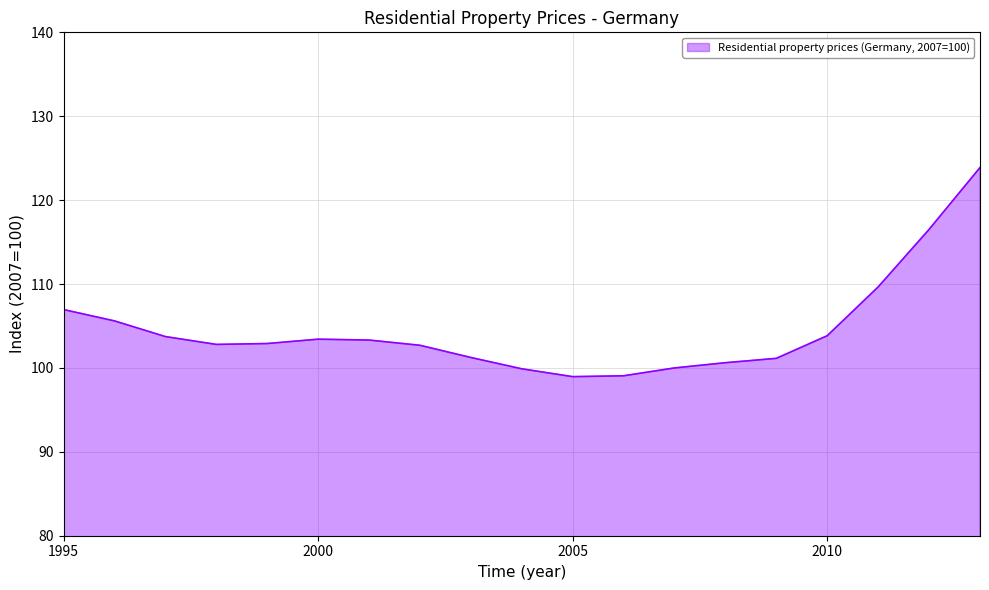

True or false: there are more than 0 points higher than both neighbors.

True